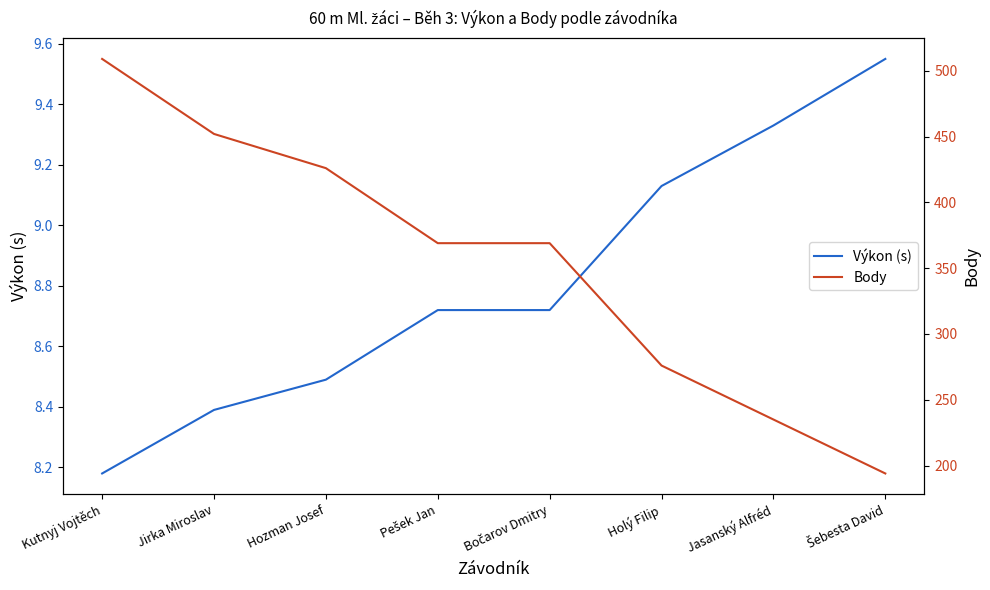

Which series has the largest total across all categories?

Body